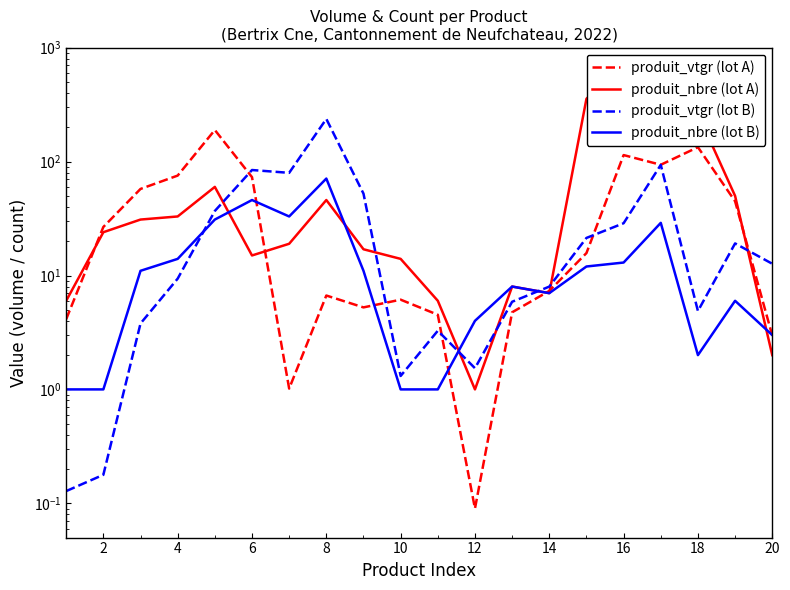

Which series has the largest total across all categories?

produit_nbre (lot A)